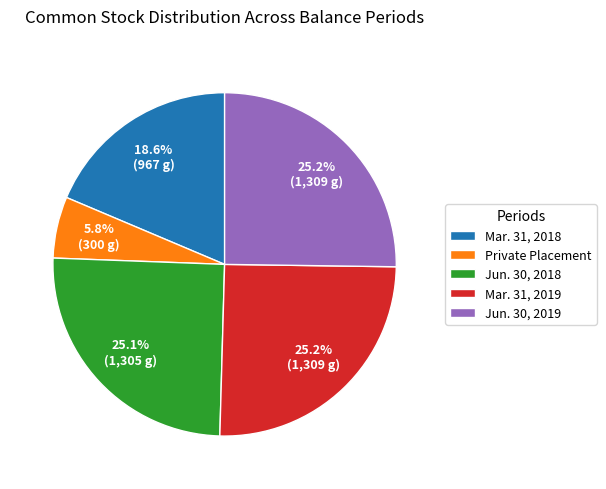

Combined, do Jun. 30, 2019 and Mar. 31, 2018 account for over 50%?

No